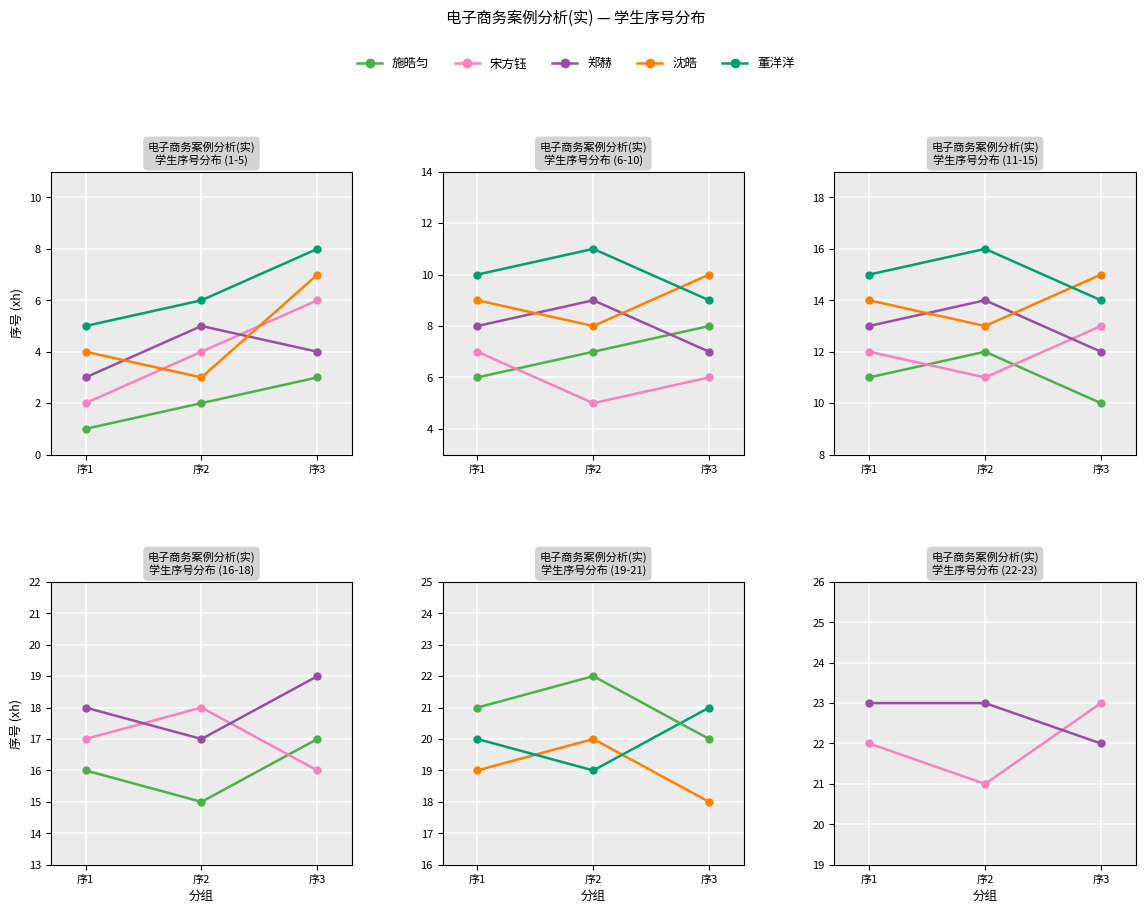

Is it true that 董洋洋 equals 8 at 序3?

True